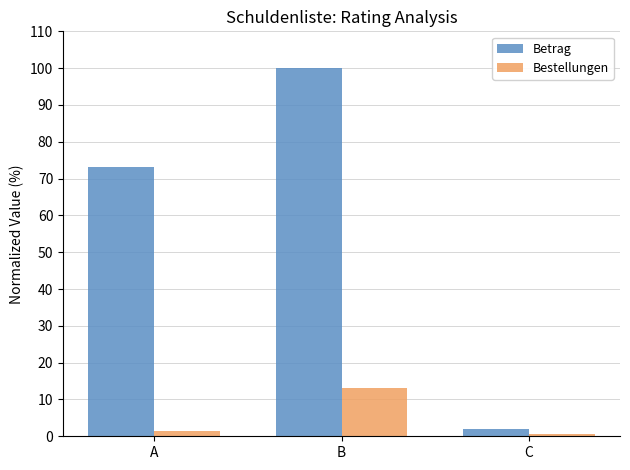

What are all the series names shown in the legend?

Betrag, Bestellungen